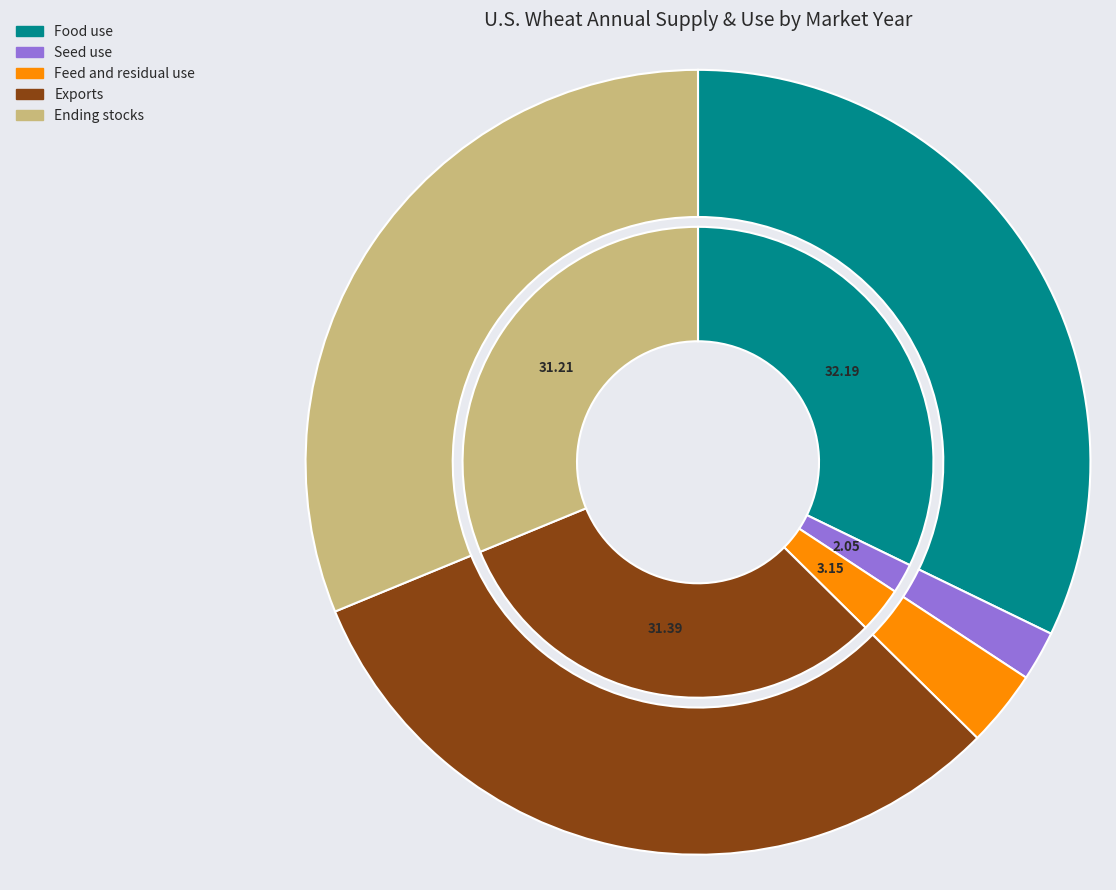

The 2021/22 slice represents 24% of the pie. True or false?

False